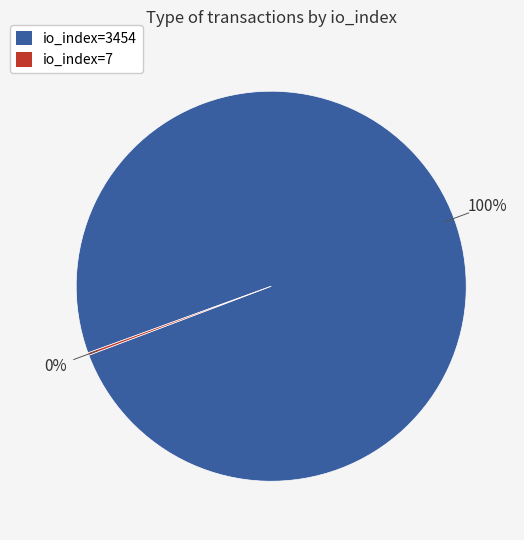

Is there a majority slice in this chart?

Yes